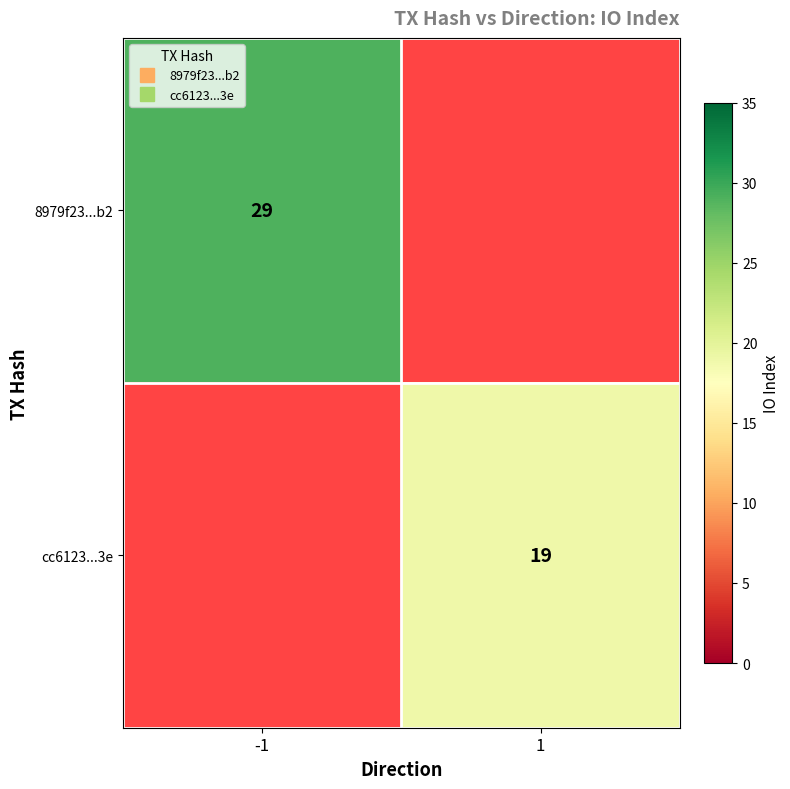

At which label is 8979f23...b2 closest to 29?

-1